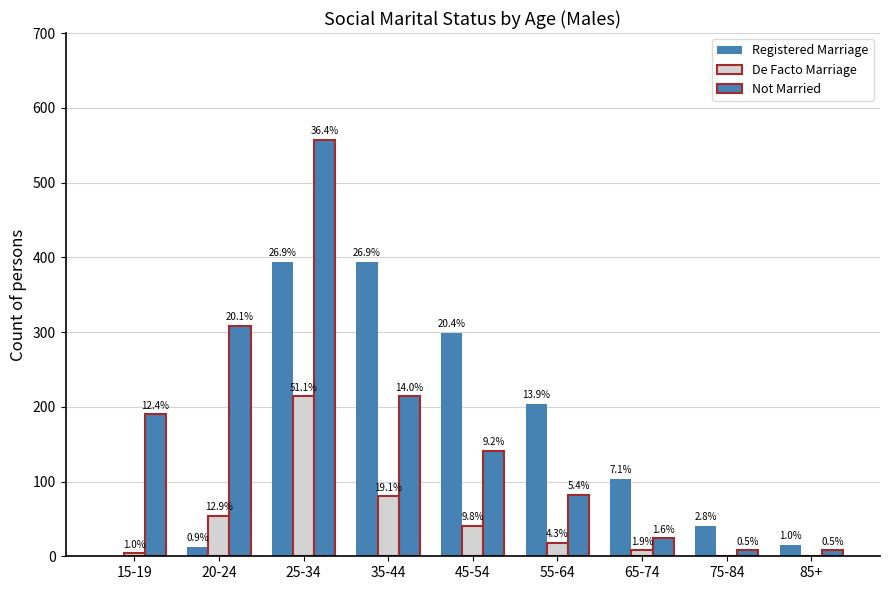

Which series has the largest total across all categories?

Not Married